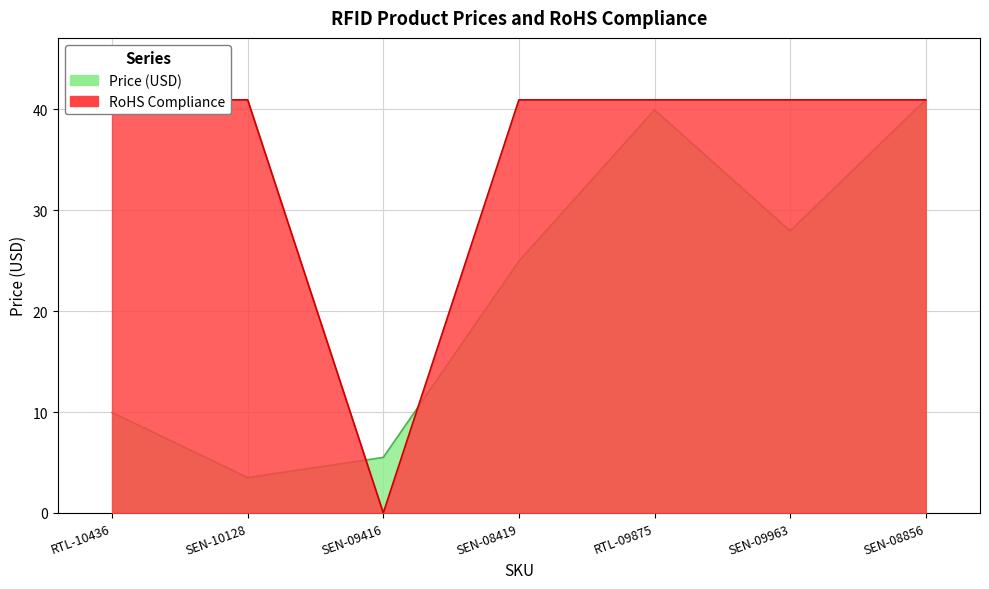

Rank the categories by Price (USD) value from lowest to highest.

SEN-10128, SEN-09416, RTL-10436, SEN-08419, SEN-09963, RTL-09875, SEN-08856